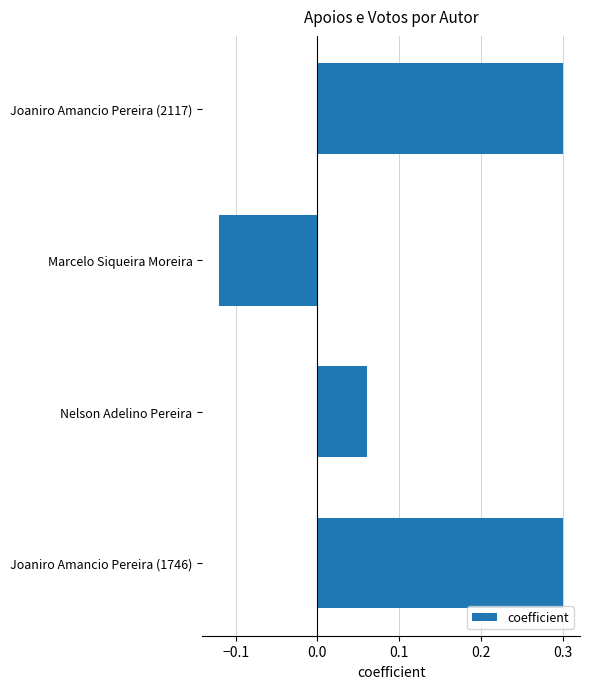

How many categories are shown in the chart?

4